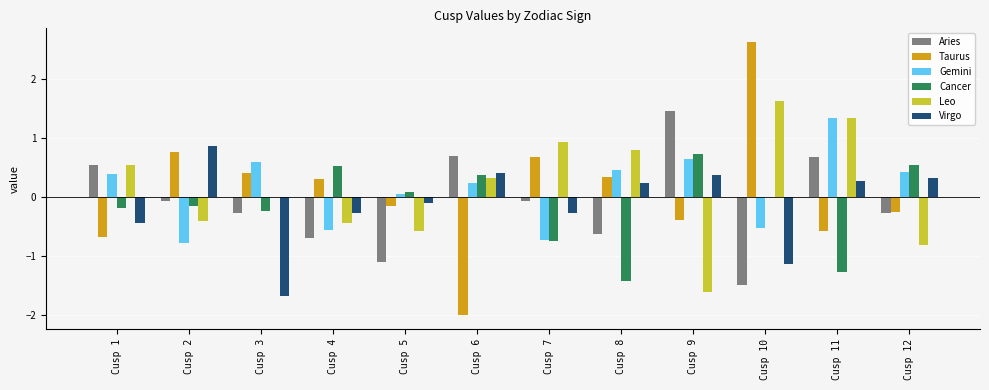

Which category has the highest value across all series?

Cusp 10